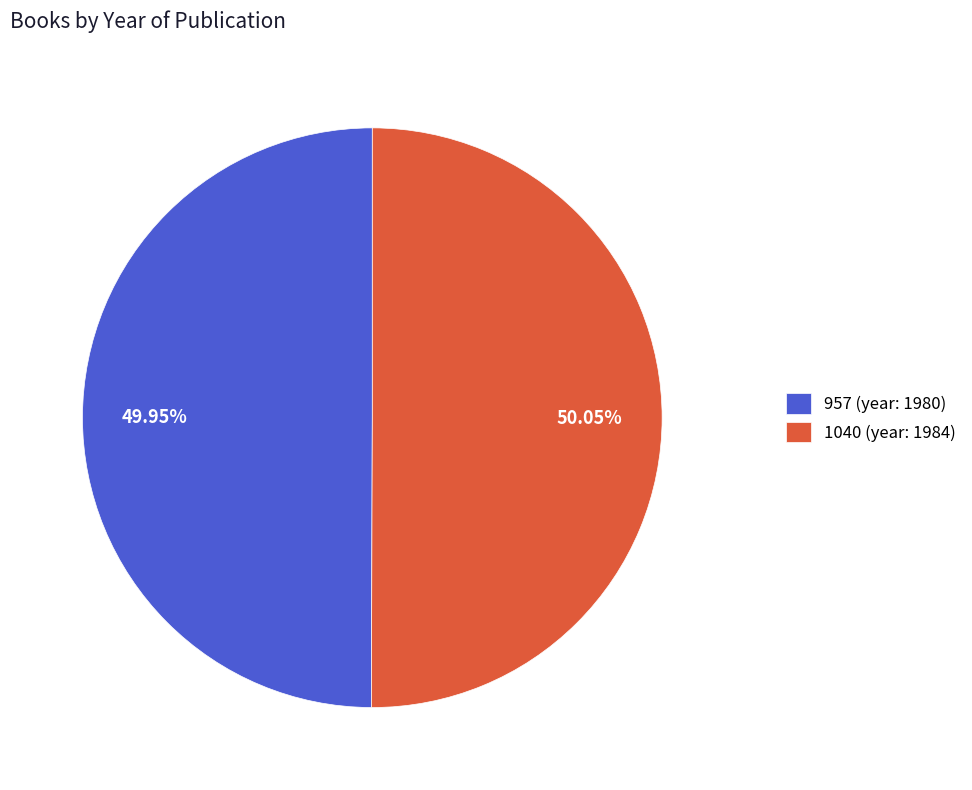

How many slices are in this pie chart?

2